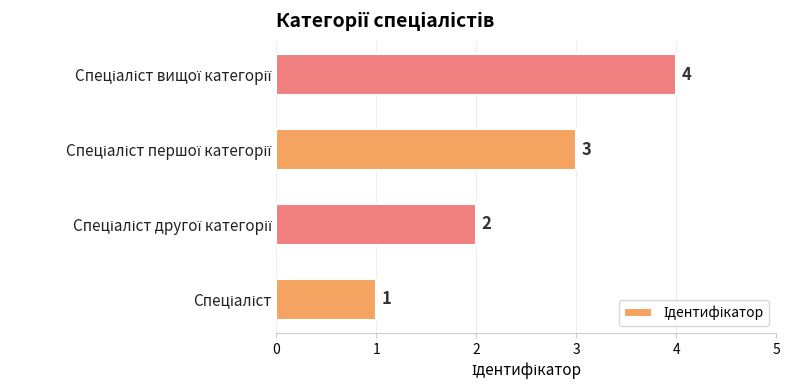

What is the maximum value shown in the chart?

4